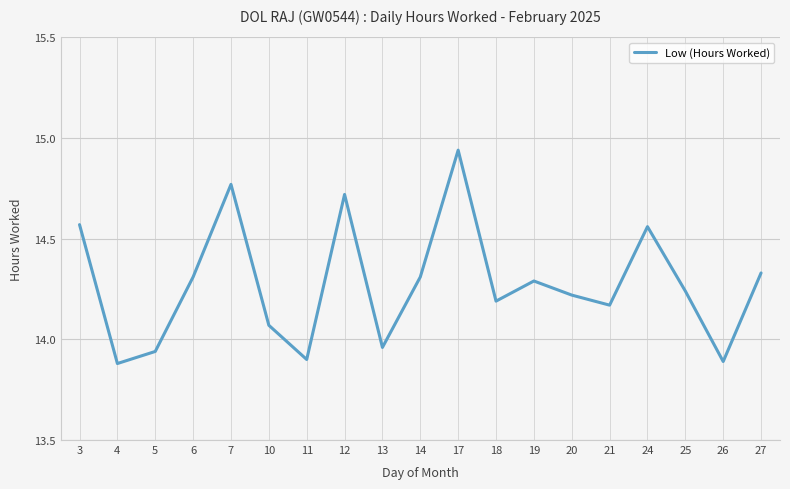

Which category has the highest value across all series?

17